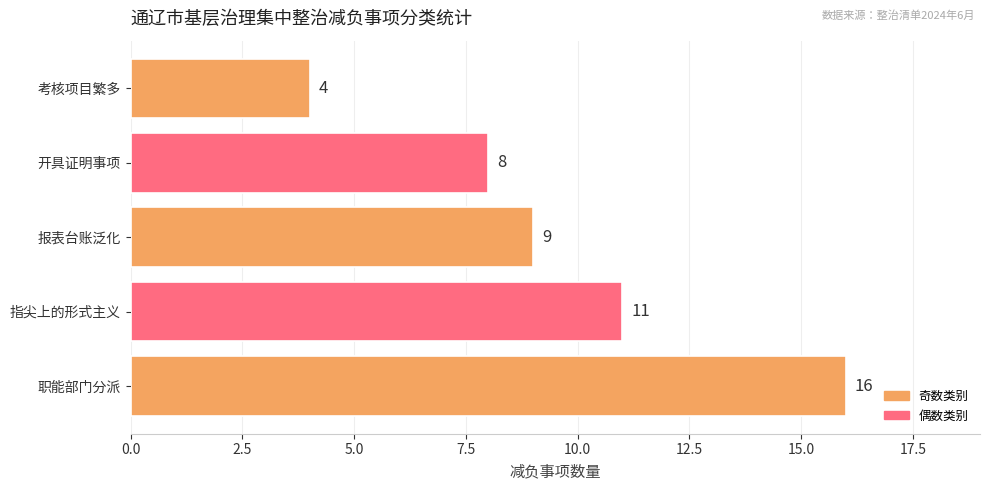

The chart shows a value of 5 at 职能部门分派. True or false?

False